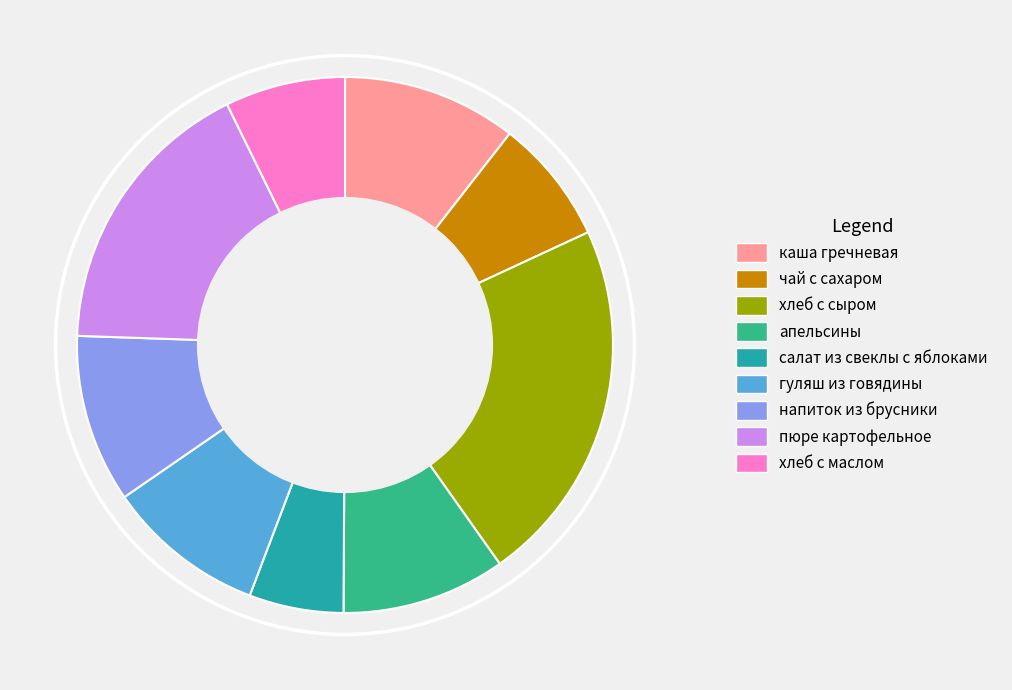

True or false: пюре картофельное accounts for 17% of the total.

True